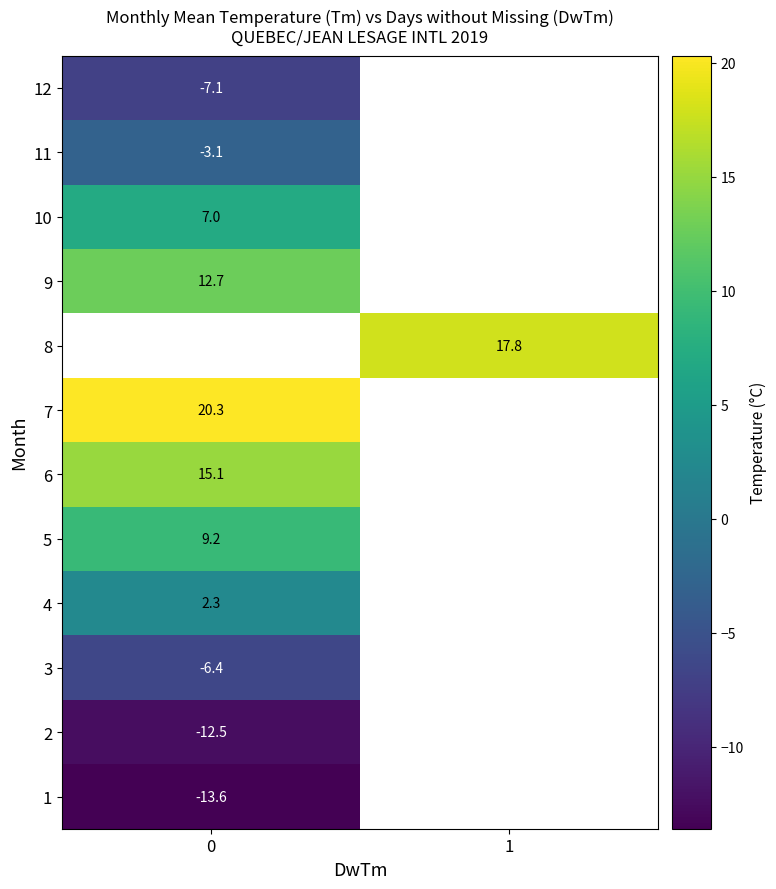

The value of 3 at 0 is -2.6. True or false?

False